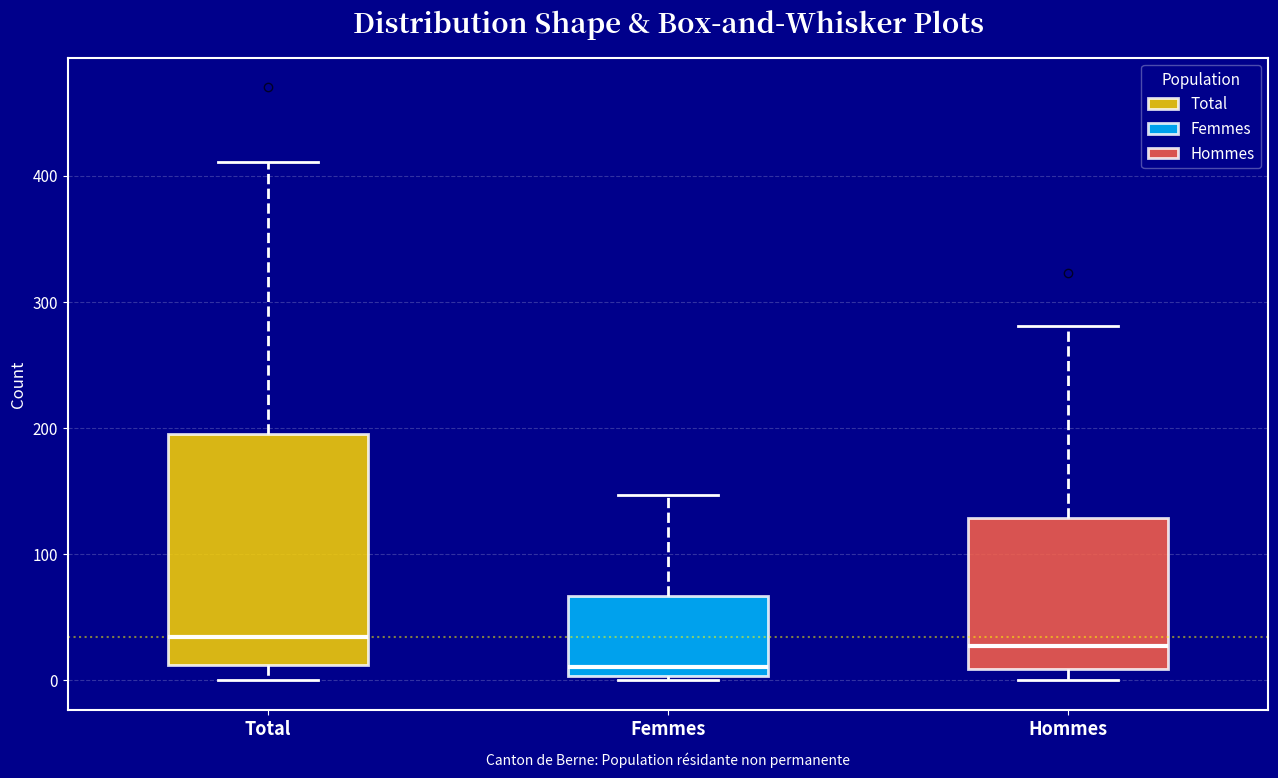

Where is the upper edge of the box for Total on the y-axis? The values are not printed on the chart, so give them approximately, as read against the axis.

200